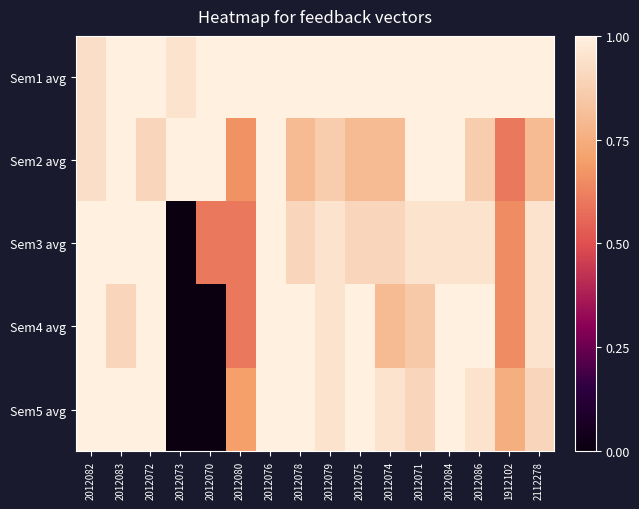

Which series has the largest total across all categories?

Sem1 avg